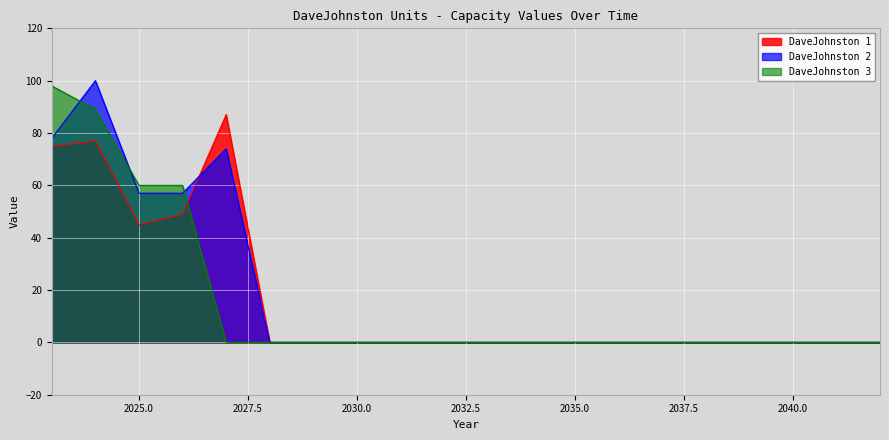

What is the value of the DaveJohnston 1 point at the 3rd from the left?

45